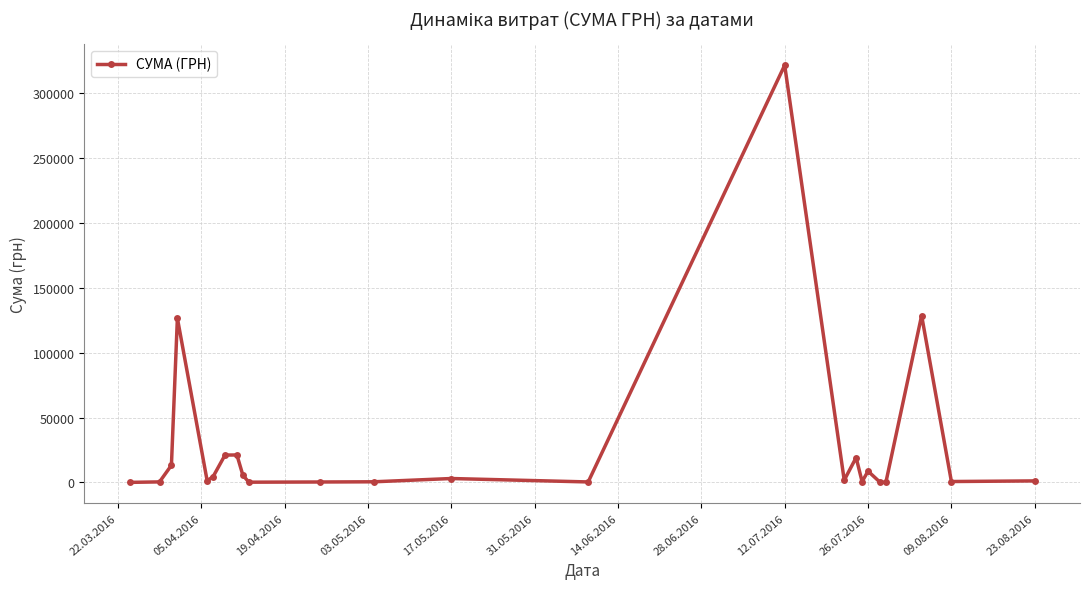

True or false: there are more than 2 points higher than both neighbors.

True